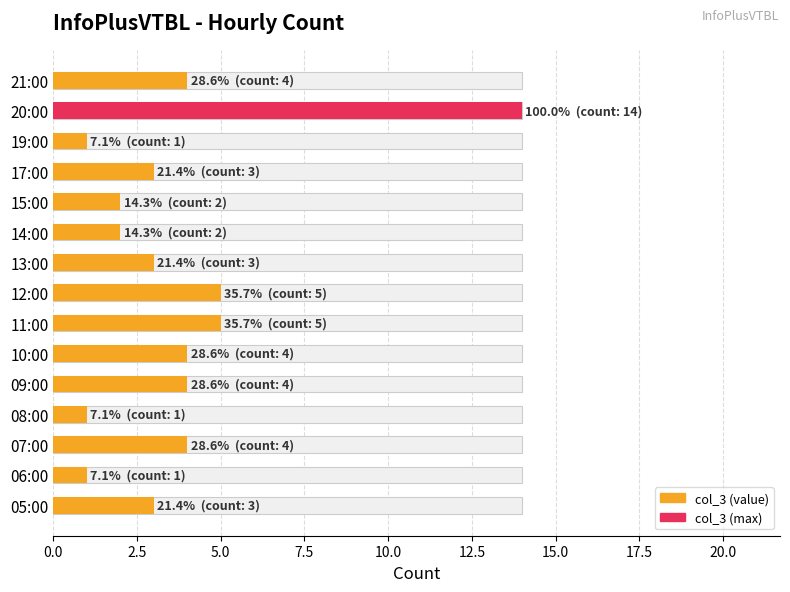

What is the difference between the maximum and minimum values?

13